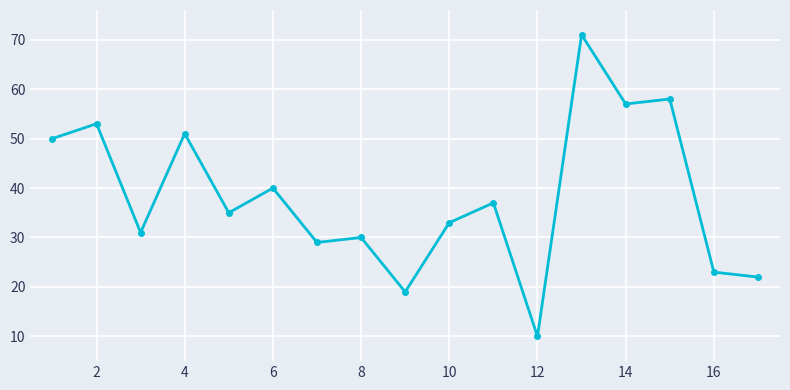

What is the greatest value displayed?

71